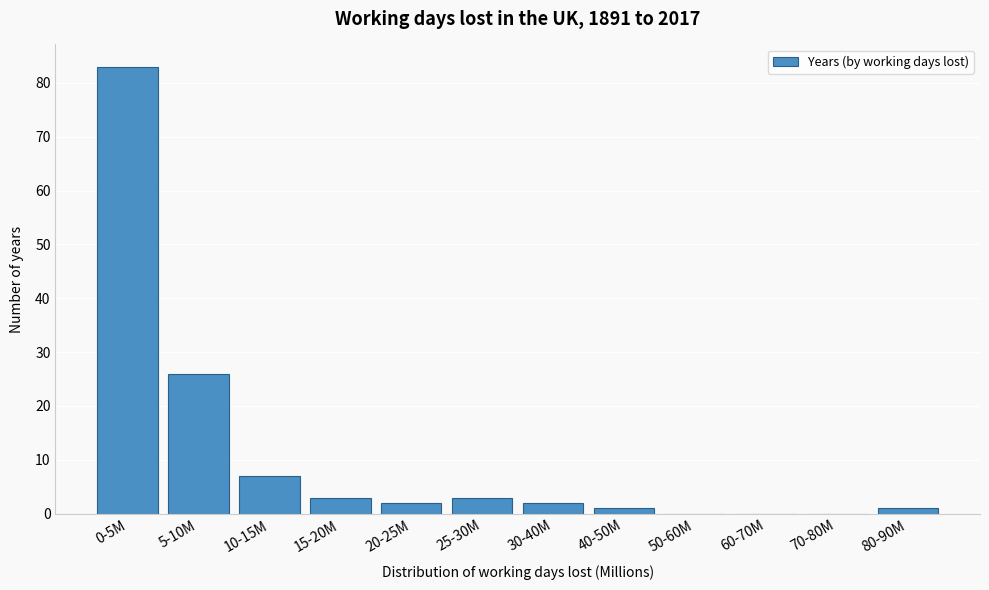

Reading right to left, what are all the values shown in this chart?

80-90M=1	70-80M=0	60-70M=0	50-60M=0	40-50M=1	30-40M=2	25-30M=3	20-25M=2	15-20M=3	10-15M=7	5-10M=26	0-5M=83